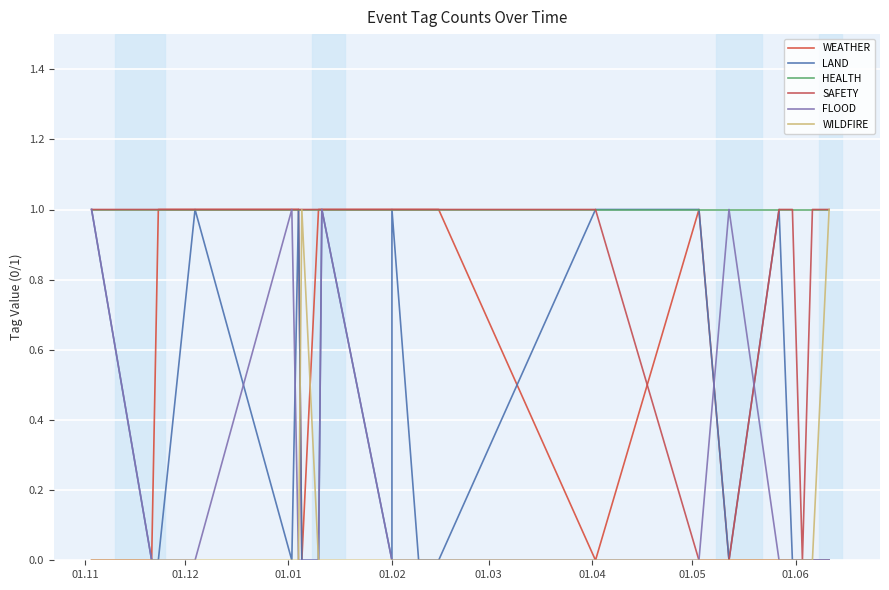

At which label does WEATHER reach its peak?

01.05